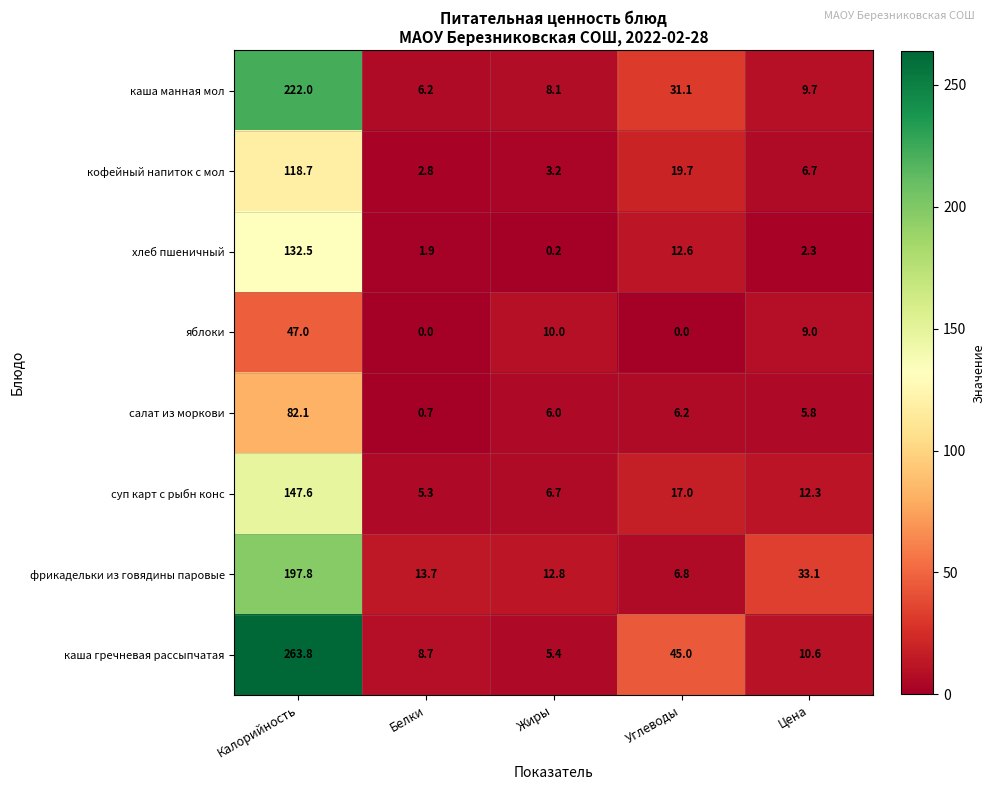

Which category has the lowest value in the суп карт с рыбн конс series?

Белки